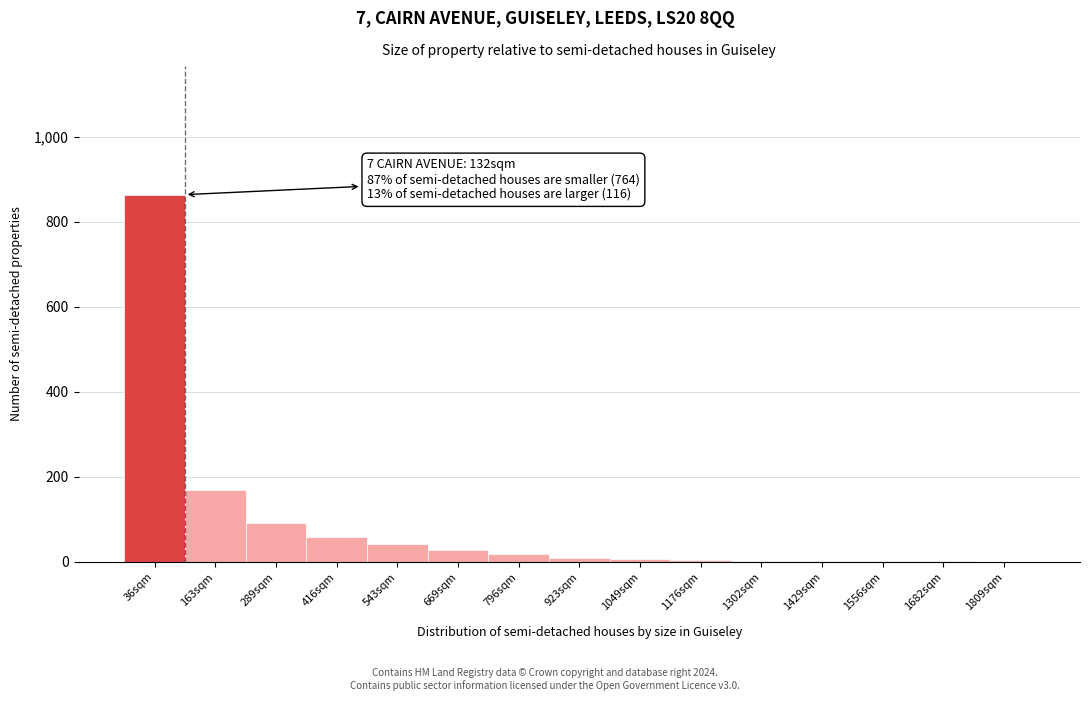

Where is the data nearest to the value 432?

163sqm